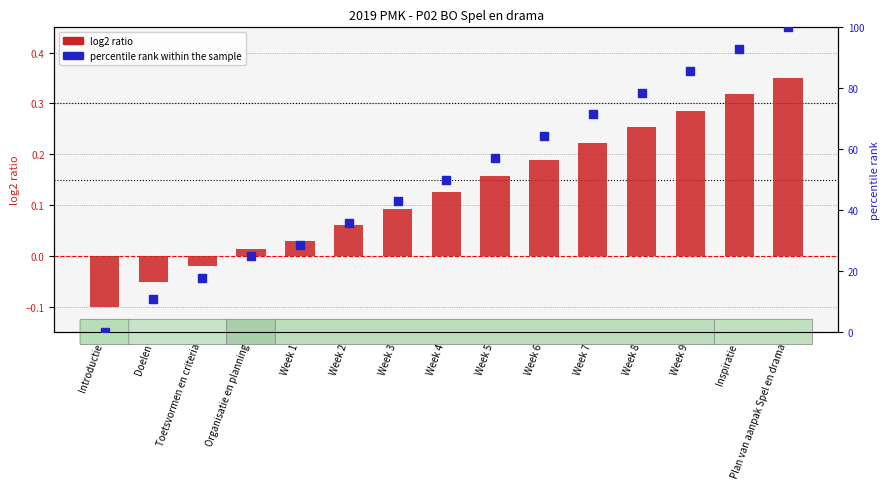

Which series has the largest total across all categories?

percentile rank within the sample